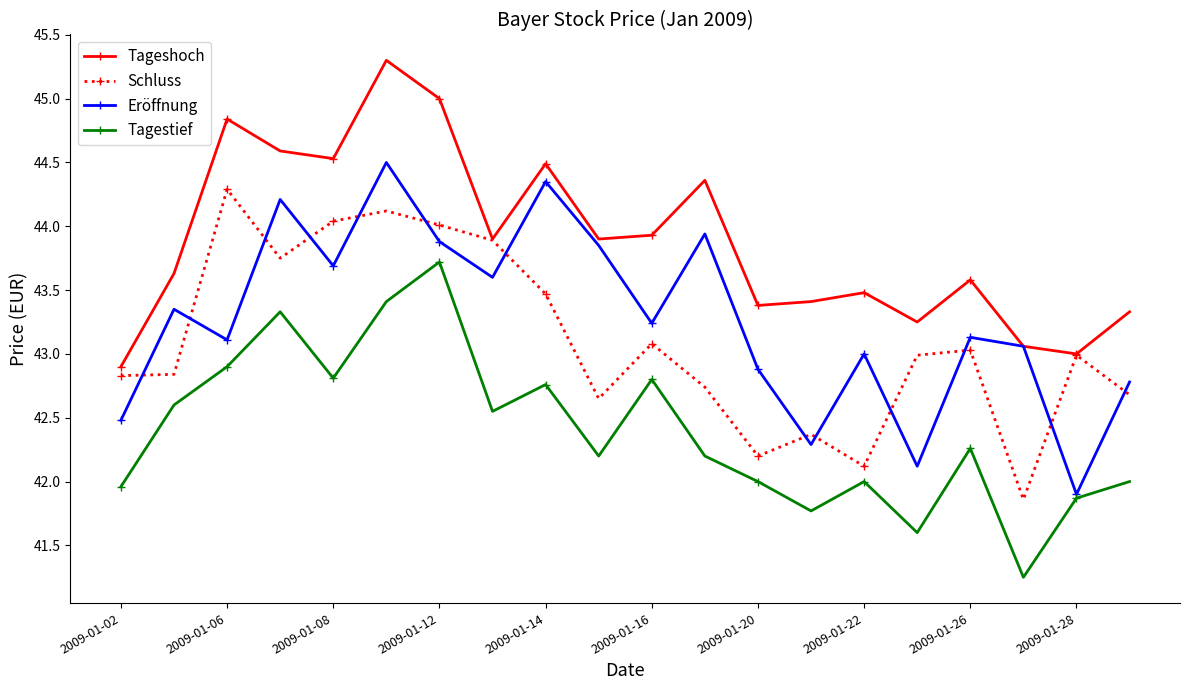

True or false: Tagestief and Schluss intersect in this chart.

False